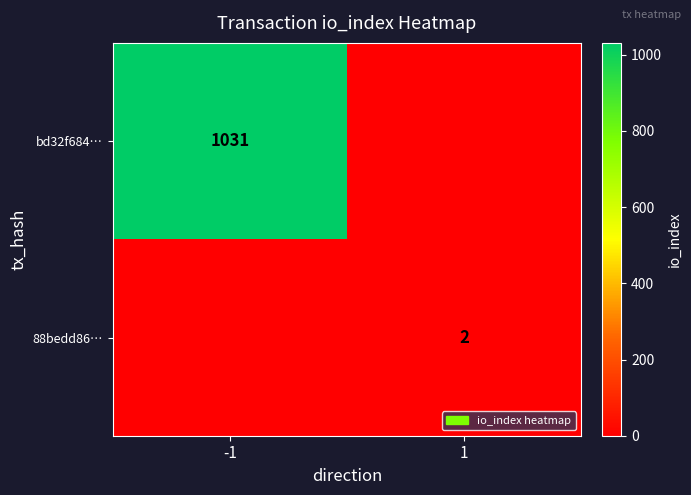

List the labels in order of bd32f684… value, smallest first.

1, -1